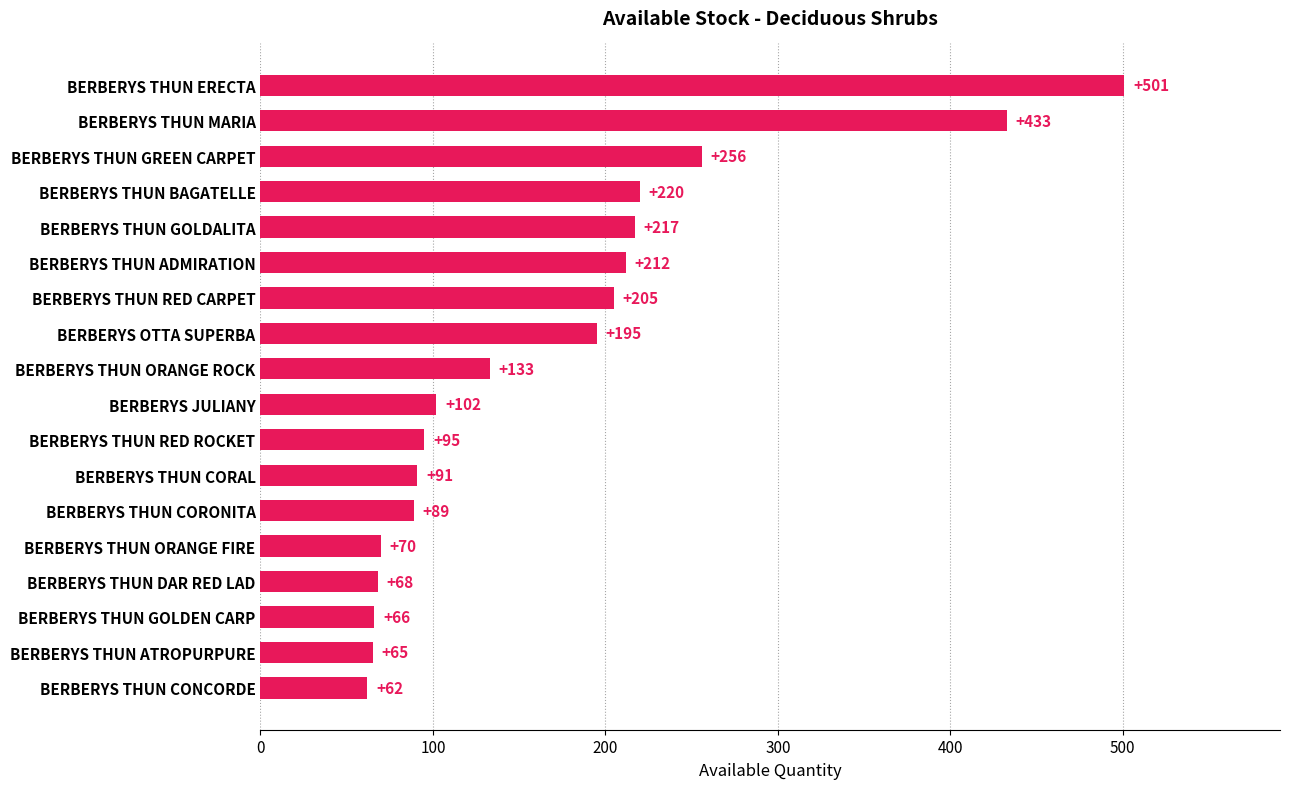

List the labels in order of value, largest first.

BERBERYS THUN ERECTA, BERBERYS THUN MARIA, BERBERYS THUN GREEN CARPET, BERBERYS THUN BAGATELLE, BERBERYS THUN GOLDALITA, BERBERYS THUN ADMIRATION, BERBERYS THUN RED CARPET, BERBERYS OTTA SUPERBA, BERBERYS THUN ORANGE ROCK, BERBERYS JULIANY, BERBERYS THUN RED ROCKET, BERBERYS THUN CORAL, BERBERYS THUN CORONITA, BERBERYS THUN ORANGE FIRE, BERBERYS THUN DAR RED LAD, BERBERYS THUN GOLDEN CARP, BERBERYS THUN ATROPURPURE, BERBERYS THUN CONCORDE